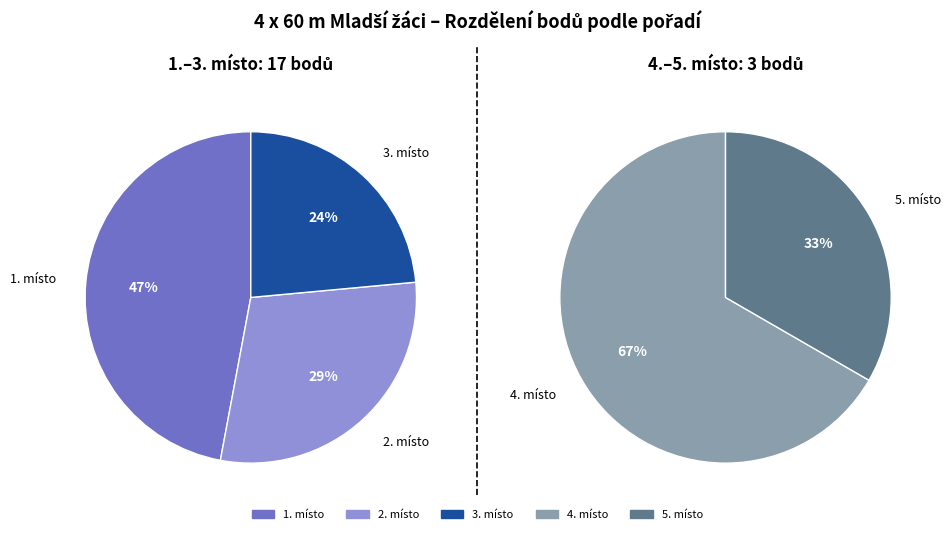

How many segments does this pie chart have?

5